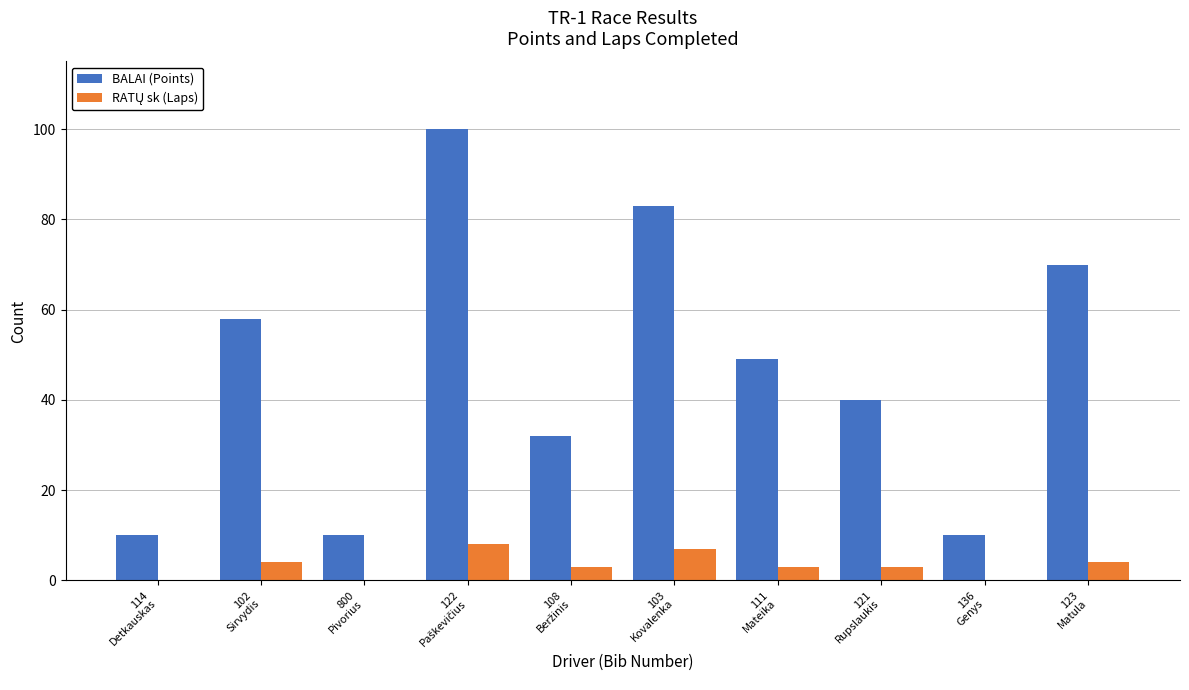

How many series are shown in this chart?

2